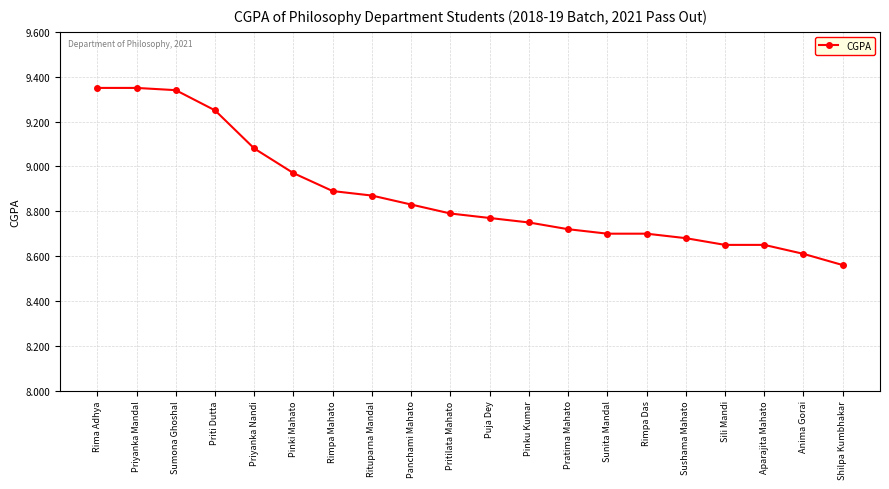

The chart shows a value of 4.1 at Sushama Mahato. True or false?

False